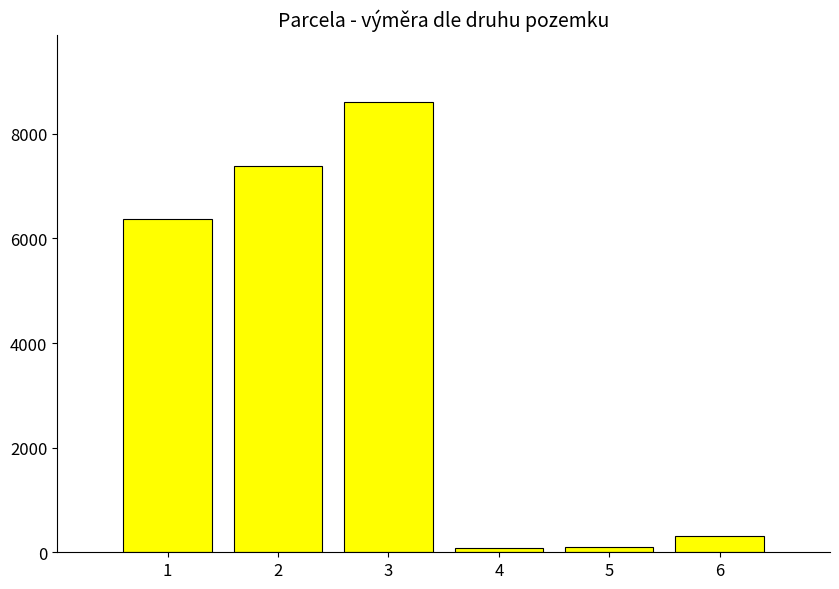

The value at 1 is 6378. True or false?

True